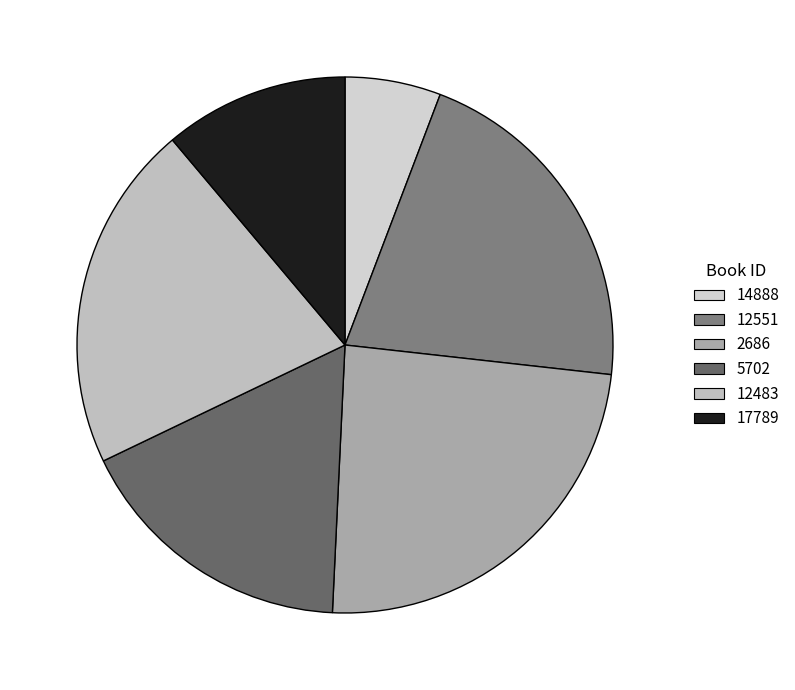

Does 2686 account for over 50% of the chart?

No